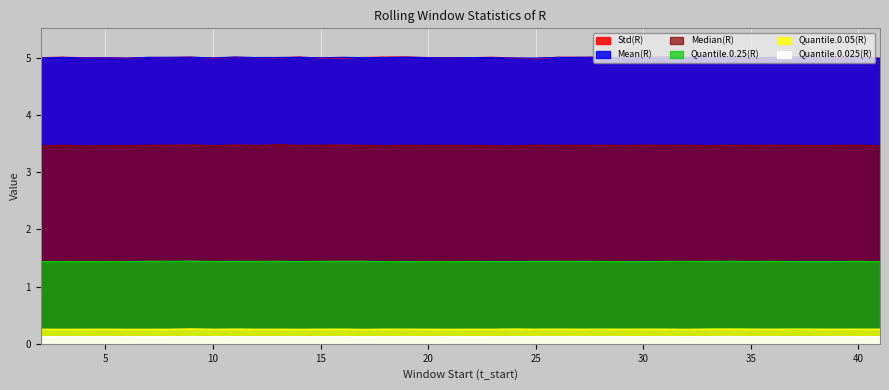

True or false: Quantile.0.25(R) has a value of 0.5 at 17.

False